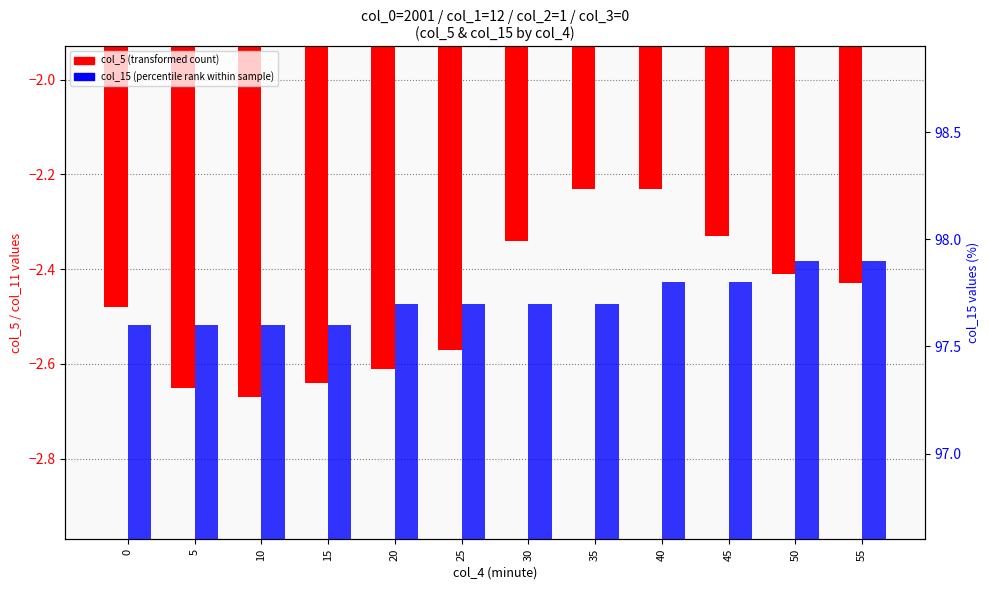

Which series changed the most between 25 and 55?

col_15 (percentile rank)